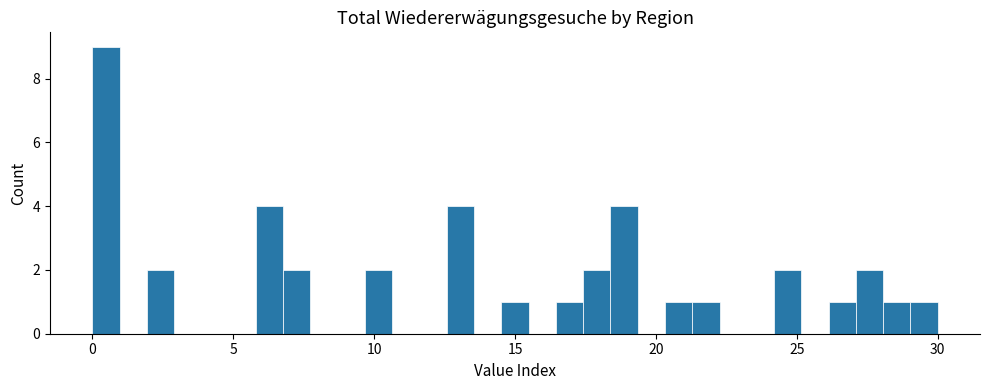

Read against the x-axis, roughly where is the centre of the tallest bar?

0.5